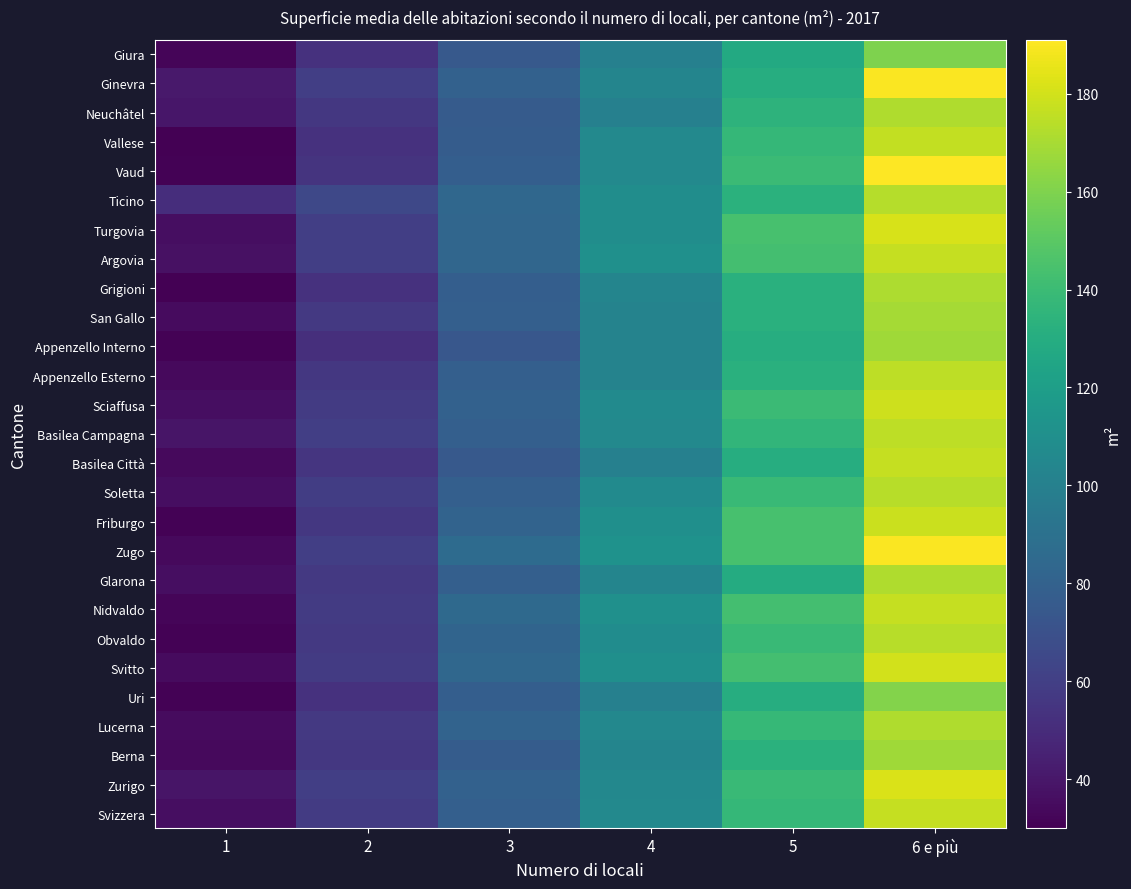

Count the number of data series in this chart.

27